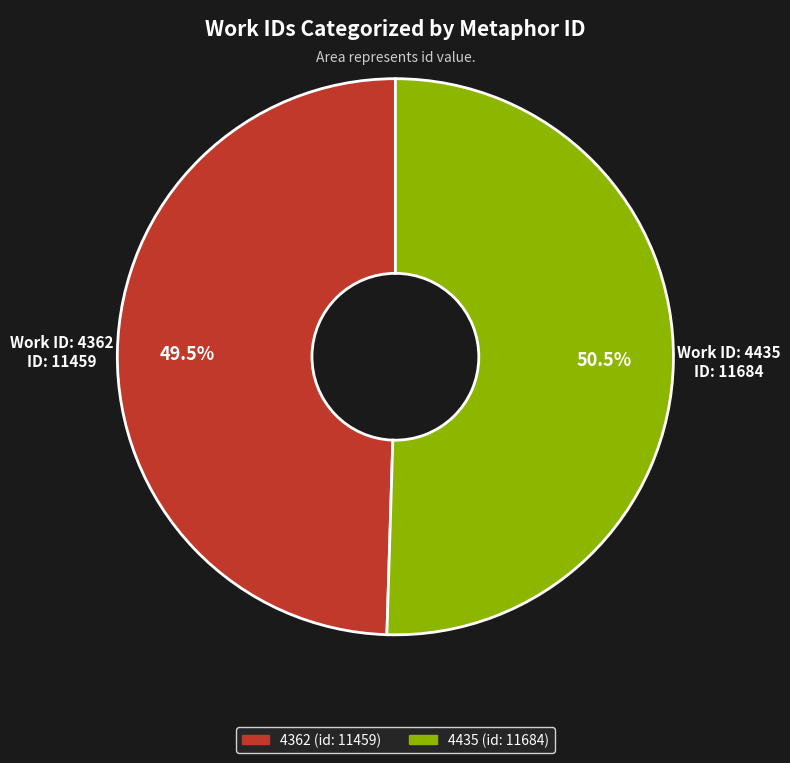

To the nearest percent, what is the average slice percentage?

50%